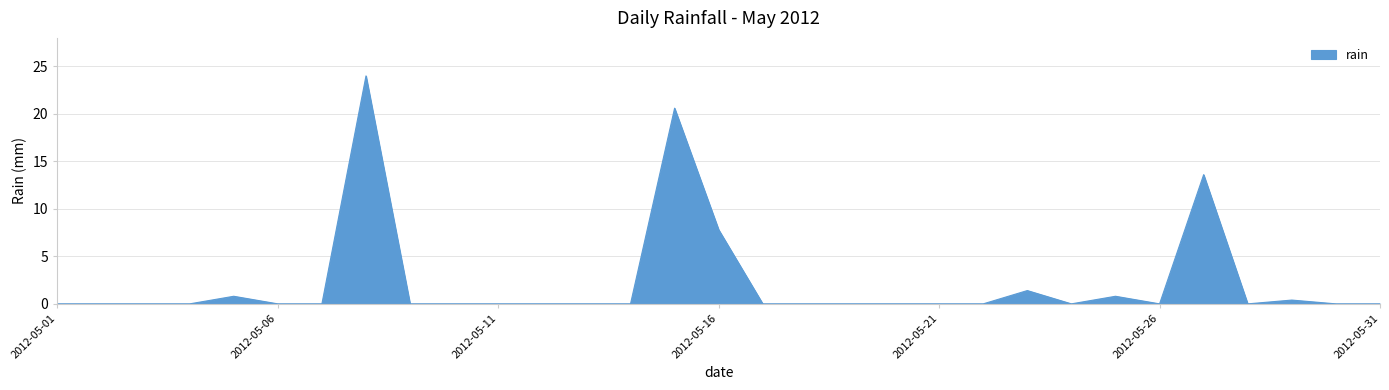

What is the difference between the maximum and minimum values?

24.0